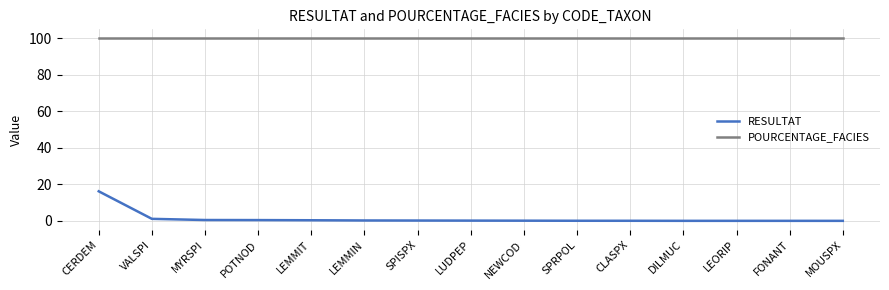

True or false: RESULTAT has a value of 0.5 at MYRSPI.

True